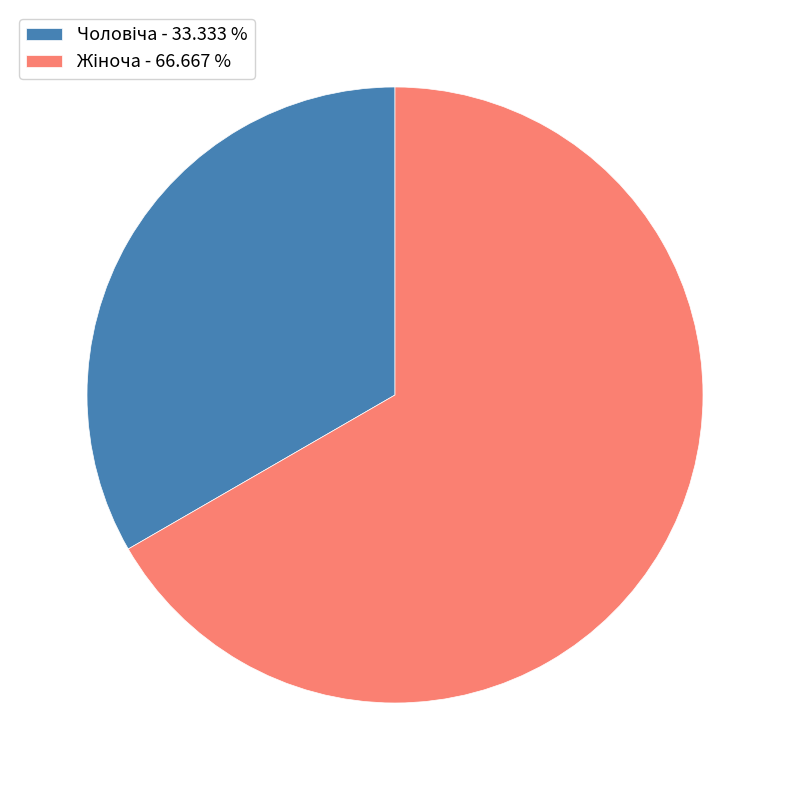

Is there any slice that represents more than half of the pie?

Yes